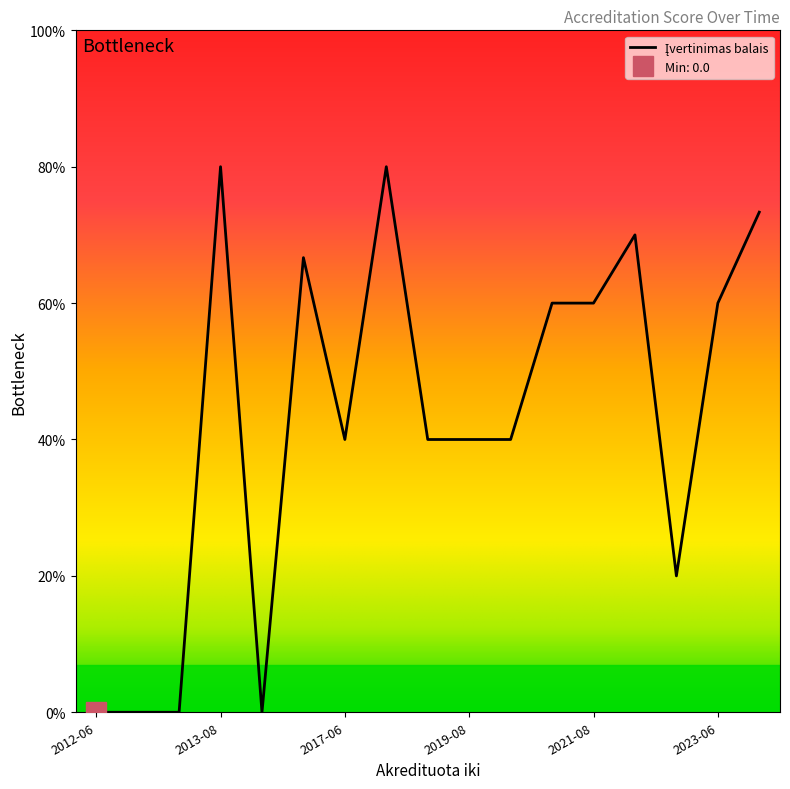

How many data points are less than 3?

15